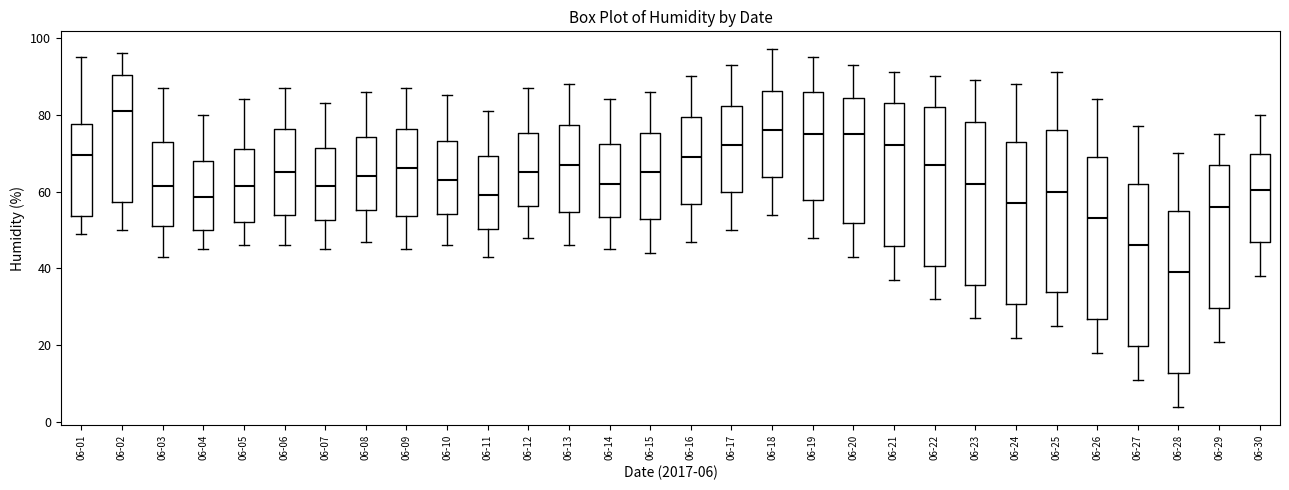

Reading left to right, transcribe this box plot: for each box, give where its median line is, the range the box spans, and where its two whiskers end, as read against the y-axis. The values are not printed on the chart, so give them approximately, as read against the axis.

06-01: median 70, box 54 to 78, whiskers 50 to 96
06-02: median 82, box 58 to 90, whiskers 50 to 96
06-03: median 62, box 52 to 72, whiskers 44 to 88
06-04: median 58, box 50 to 68, whiskers 46 to 80
06-05: median 62, box 52 to 72, whiskers 46 to 84
06-06: median 66, box 54 to 76, whiskers 46 to 88
06-07: median 62, box 52 to 72, whiskers 46 to 84
06-08: median 64, box 56 to 74, whiskers 48 to 86
06-09: median 66, box 54 to 76, whiskers 46 to 88
06-10: median 64, box 54 to 74, whiskers 46 to 86
06-11: median 60, box 50 to 70, whiskers 44 to 82
06-12: median 66, box 56 to 76, whiskers 48 to 88
06-13: median 68, box 54 to 78, whiskers 46 to 88
06-14: median 62, box 54 to 72, whiskers 46 to 84
06-15: median 66, box 52 to 76, whiskers 44 to 86
06-16: median 70, box 56 to 80, whiskers 48 to 90
06-17: median 72, box 60 to 82, whiskers 50 to 94
06-18: median 76, box 64 to 86, whiskers 54 to 98
06-19: median 76, box 58 to 86, whiskers 48 to 96
06-20: median 76, box 52 to 84, whiskers 44 to 94
06-21: median 72, box 46 to 84, whiskers 38 to 92
06-22: median 68, box 40 to 82, whiskers 32 to 90
06-23: median 62, box 36 to 78, whiskers 28 to 90
06-24: median 58, box 30 to 74, whiskers 22 to 88
06-25: median 60, box 34 to 76, whiskers 26 to 92
06-26: median 54, box 26 to 70, whiskers 18 to 84
06-27: median 46, box 20 to 62, whiskers 12 to 78
06-28: median 40, box 12 to 56, whiskers 4 to 70
06-29: median 56, box 30 to 68, whiskers 22 to 76
06-30: median 60, box 46 to 70, whiskers 38 to 80